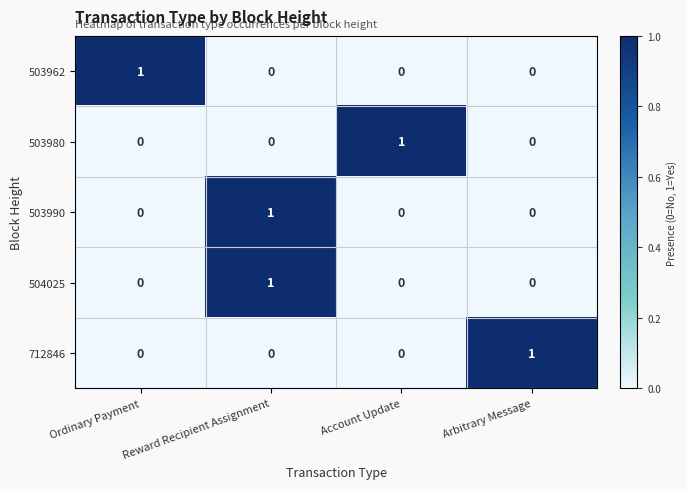

True or false: 504025 has a value of 0 at Arbitrary Message.

True